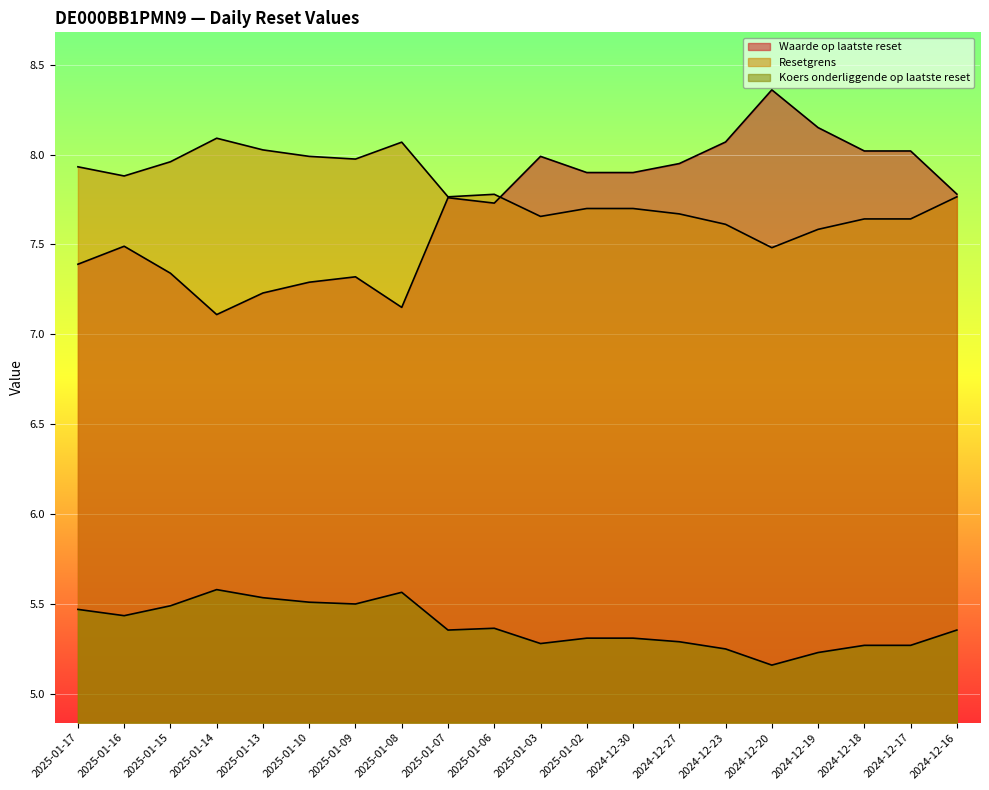

Is the value of Resetgrens at 2024-12-23 greater than the value of Koers onderliggende op laatste reset at 2025-01-13?

Yes